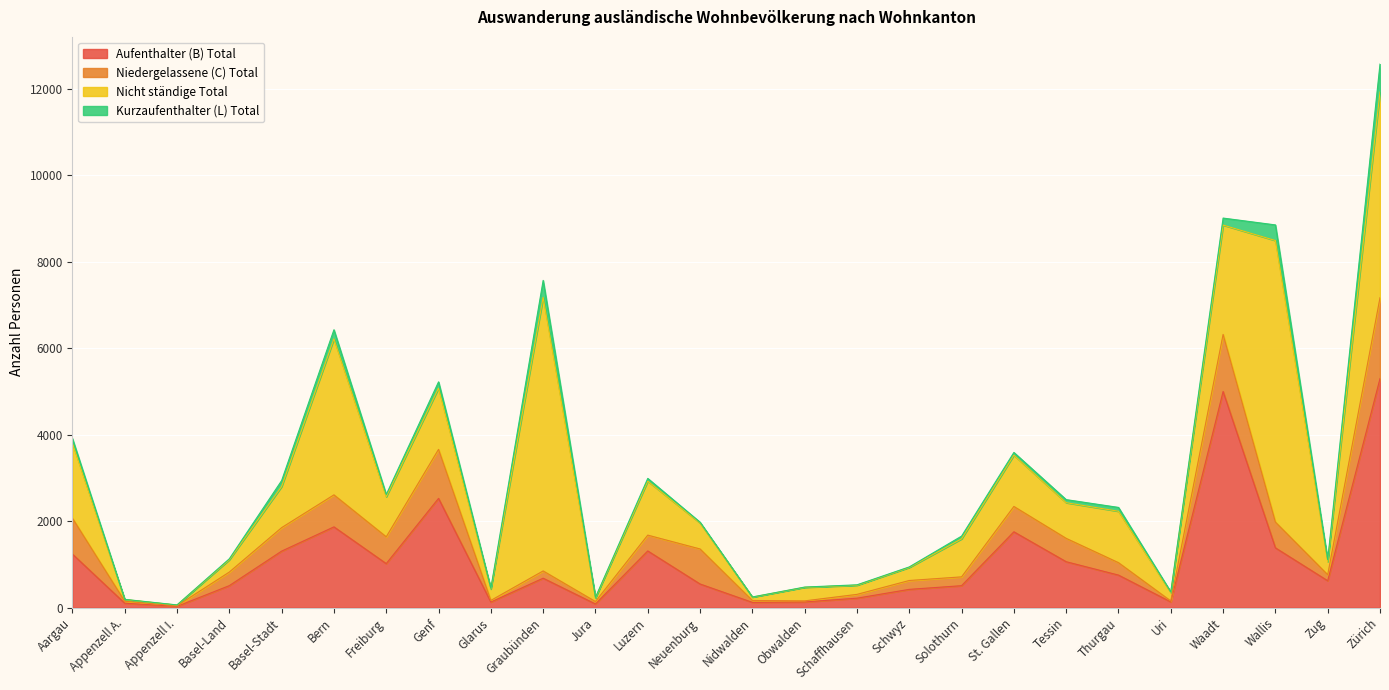

What value does the Kurzaufenthalter (L) Total series have at Neuenburg, to the nearest 10?

20